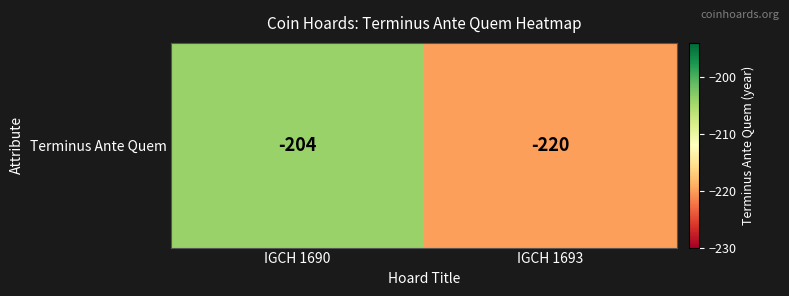

Is it true that the value at IGCH 1693 is -220?

True